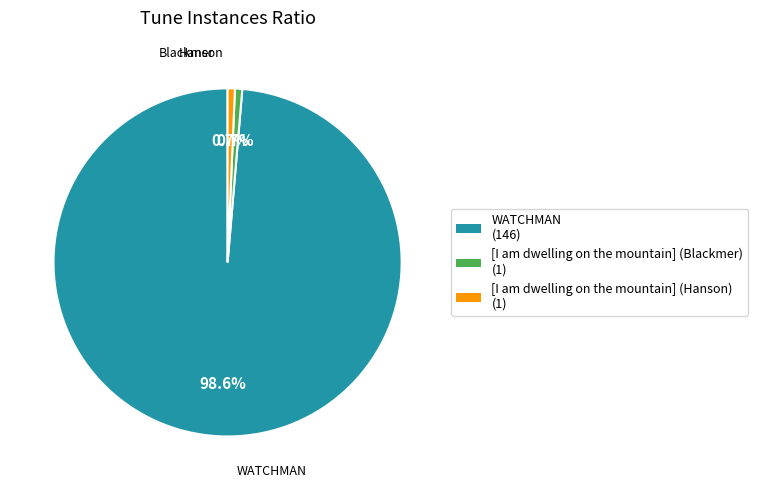

Combined, what portion of the pie is [I am dwelling on the mountain] (Blackmer) and [I am dwelling on the mountain] (Hanson)?

1.4%